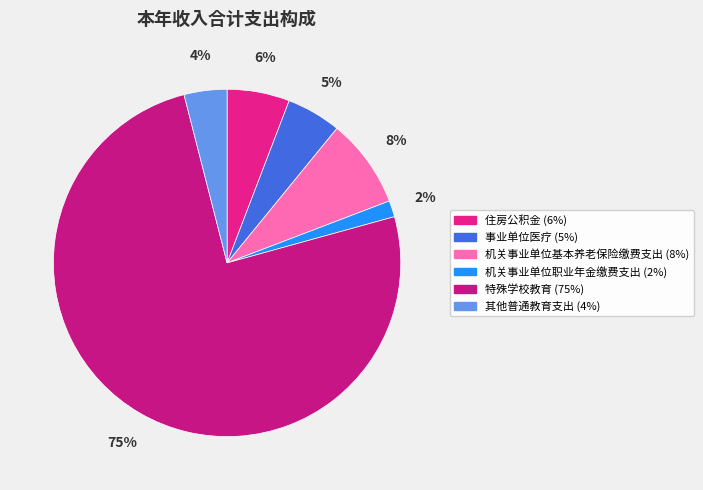

How many segments does this pie chart have?

6